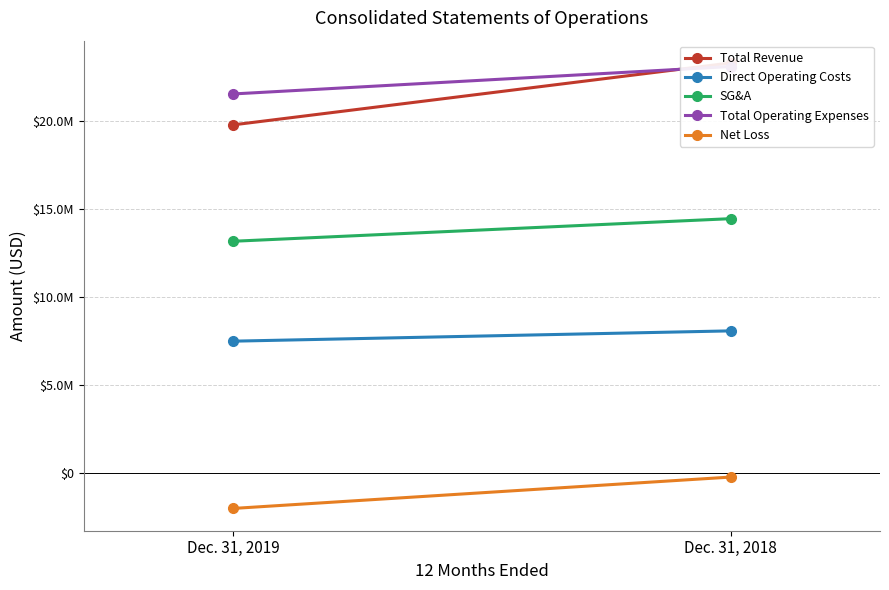

What is the difference between the highest and lowest values at Dec. 31, 2019?

23615000